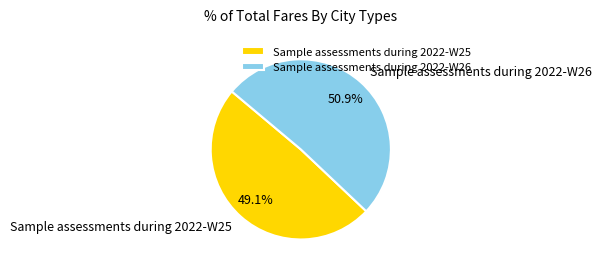

To the nearest percent, what portion does Sample assessments during 2022-W25 represent?

49%